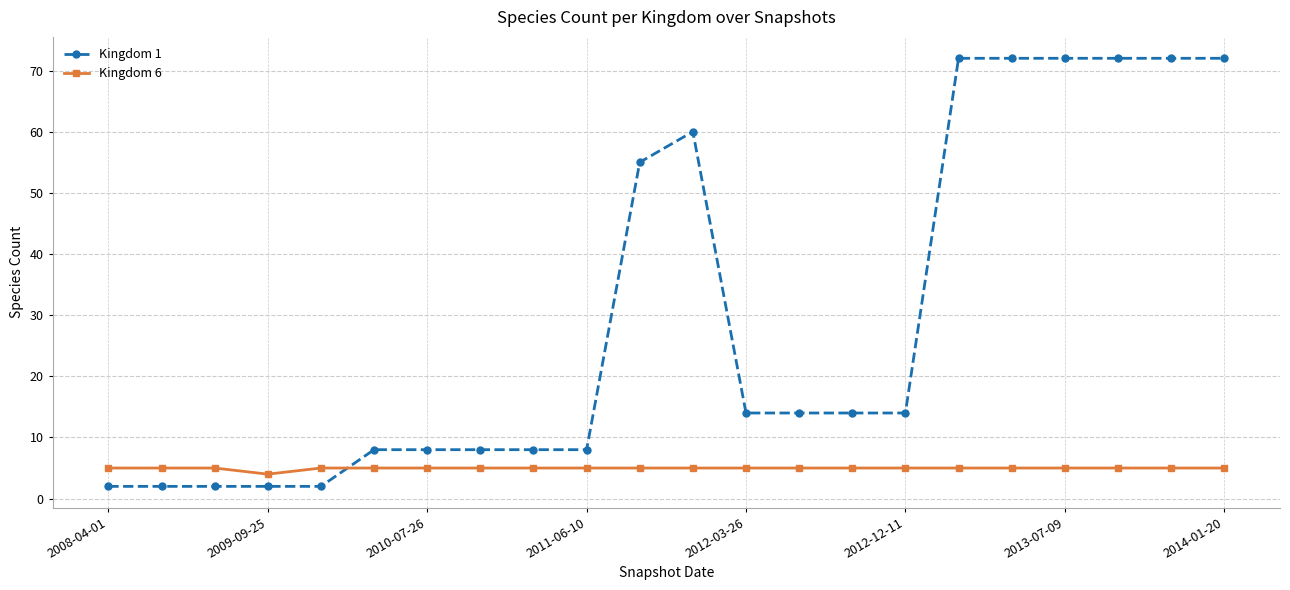

What are all the series names shown in the legend?

Kingdom 1, Kingdom 6